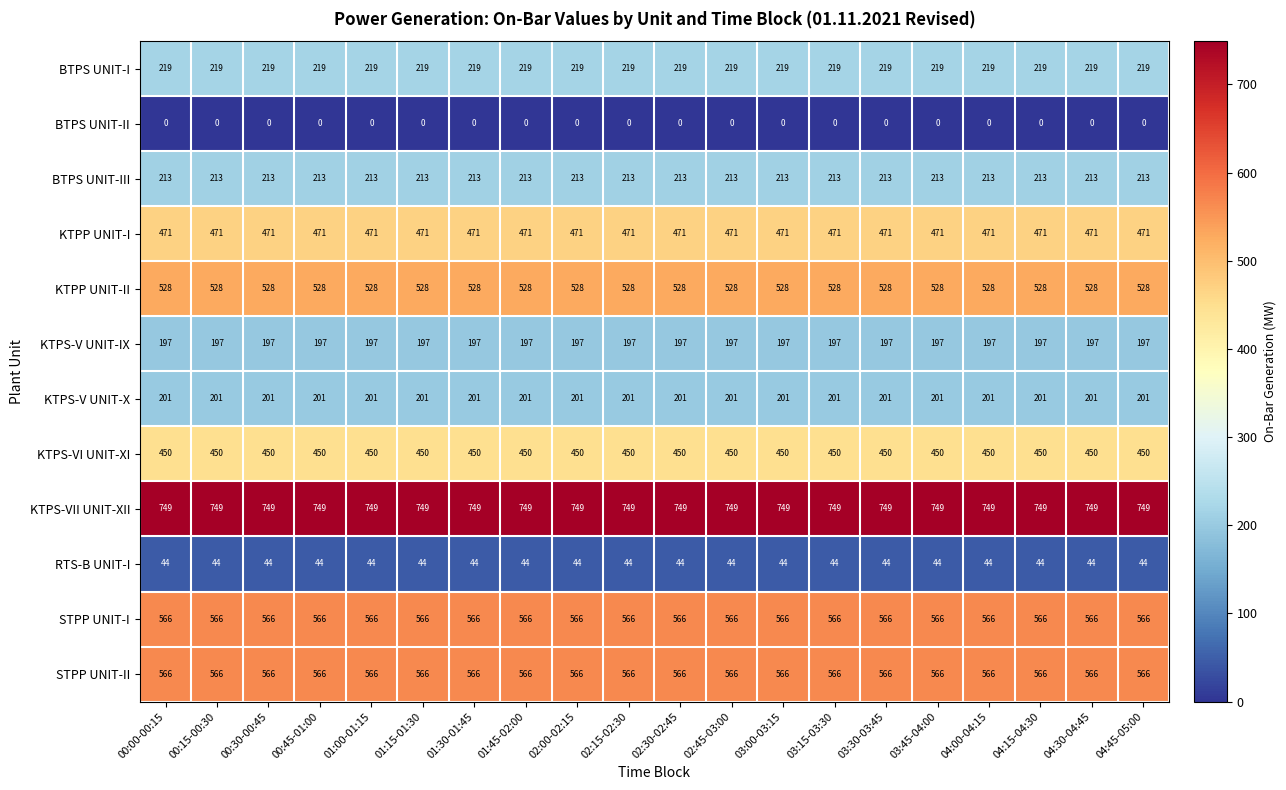

What is the maximum value shown in the chart?

749